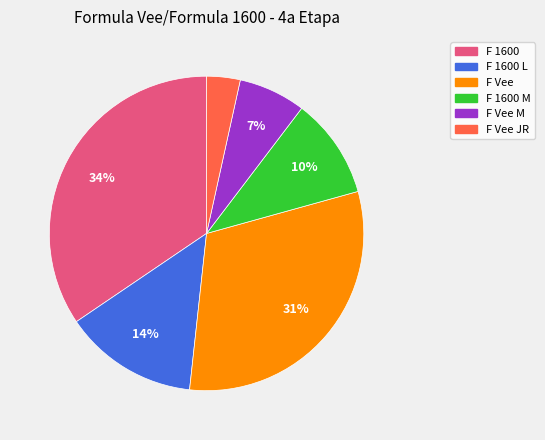

Is there a majority slice in this chart?

No